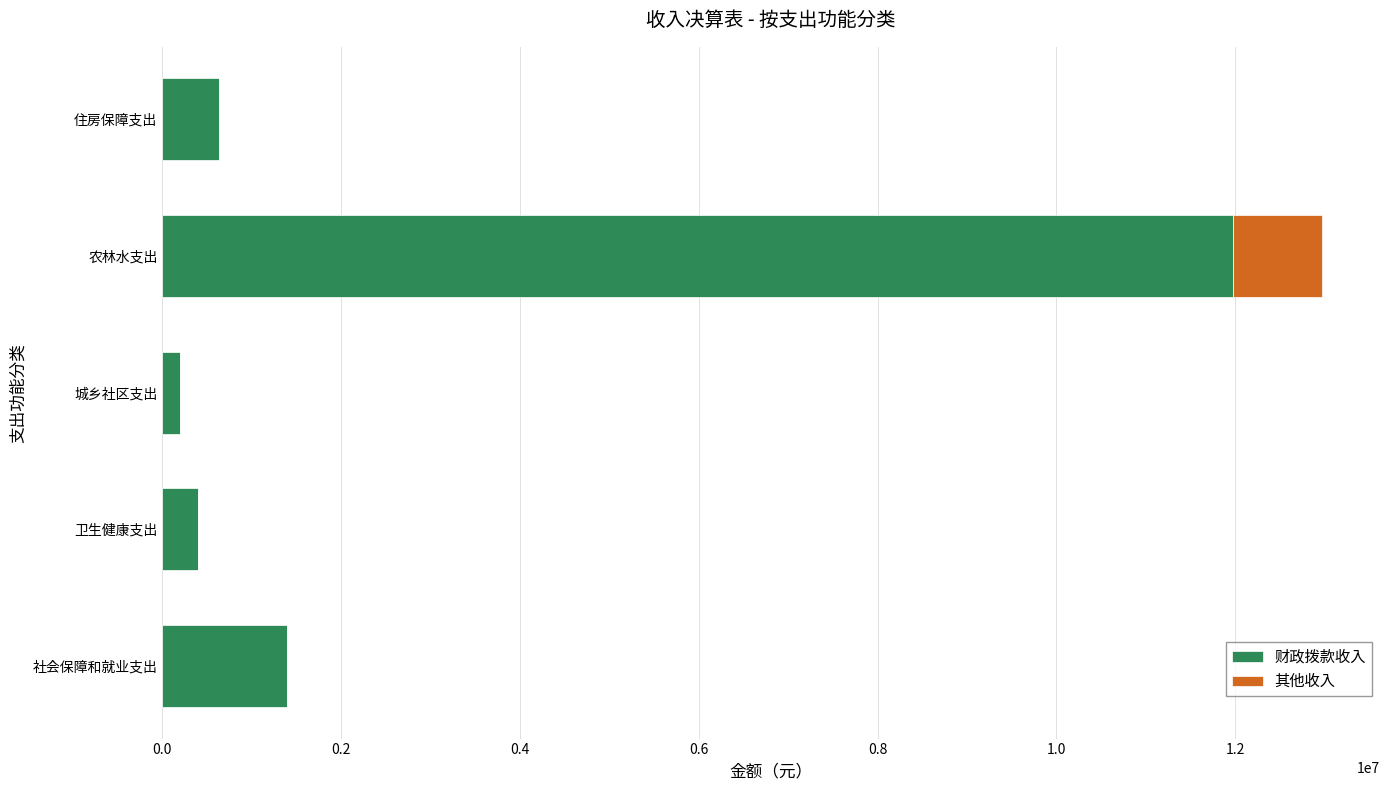

What is the sum of the 财政拨款收入 values at 社会保障和就业支出 and 农林水支出?

13373562.4